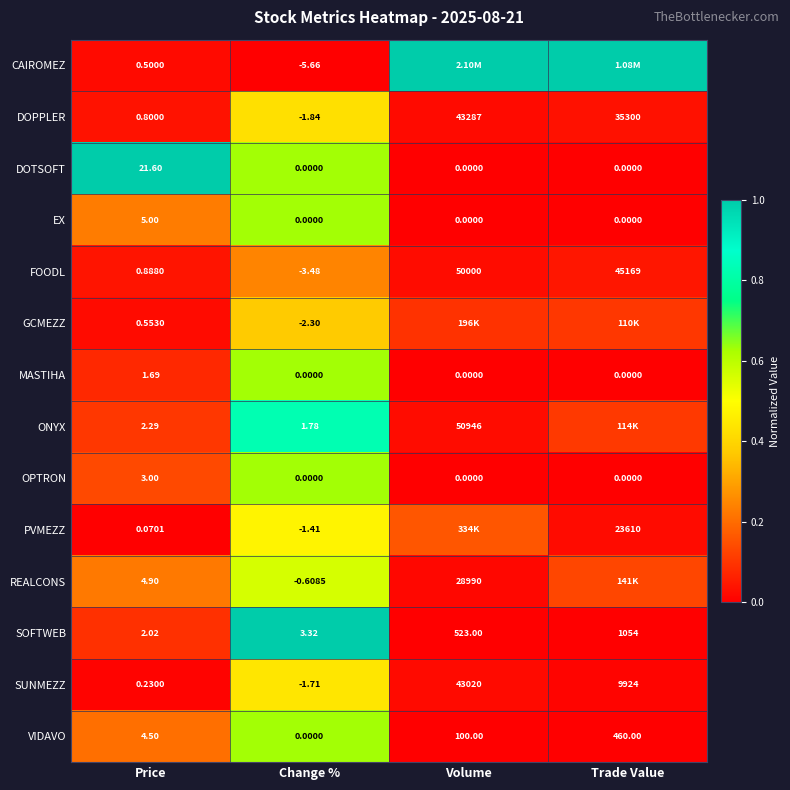

Is the value of FOODL at Price greater than the value of MASTIHA at Trade Value?

Yes